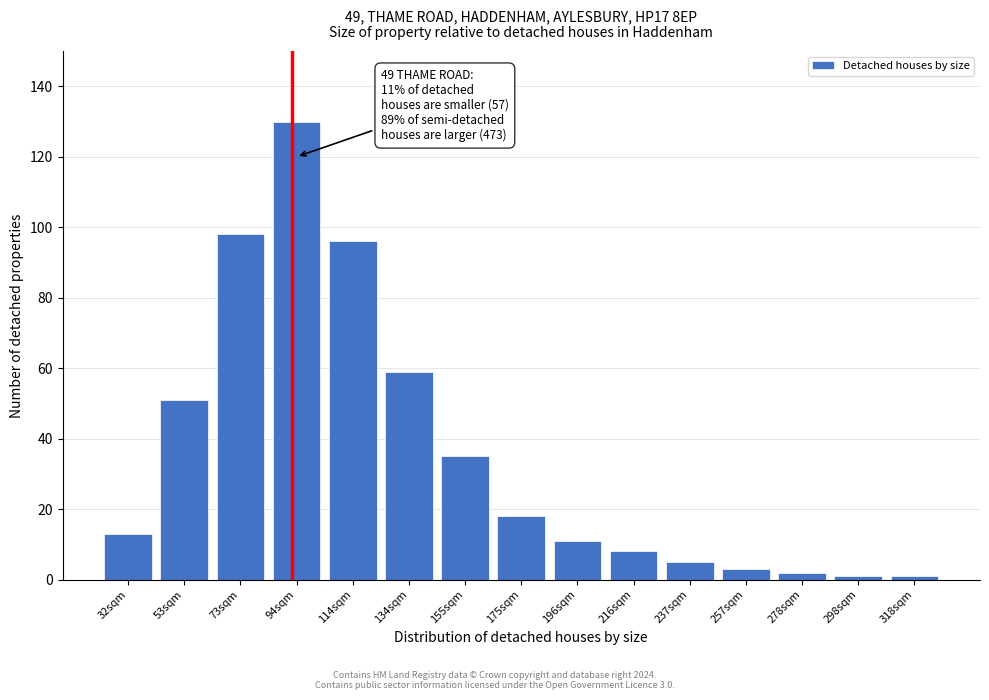

Reading left to right, extract all data points from this chart.

32sqm=13	53sqm=51	73sqm=98	94sqm=130	114sqm=96	134sqm=59	155sqm=35	175sqm=18	196sqm=11	216sqm=8	237sqm=5	257sqm=3	278sqm=2	298sqm=1	318sqm=1